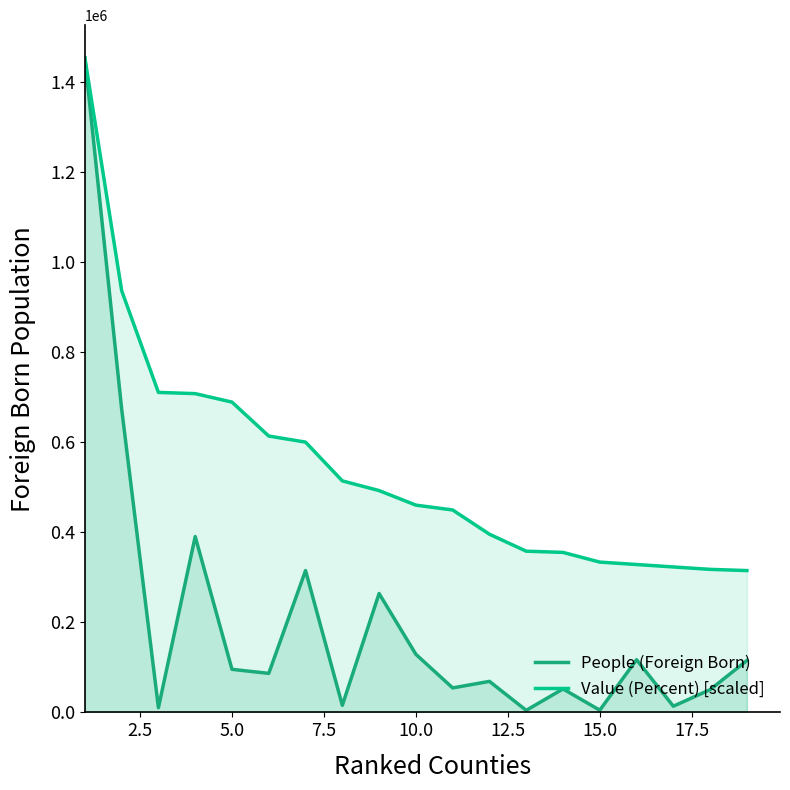

What is the total value across all series at 5.0?

784136.5